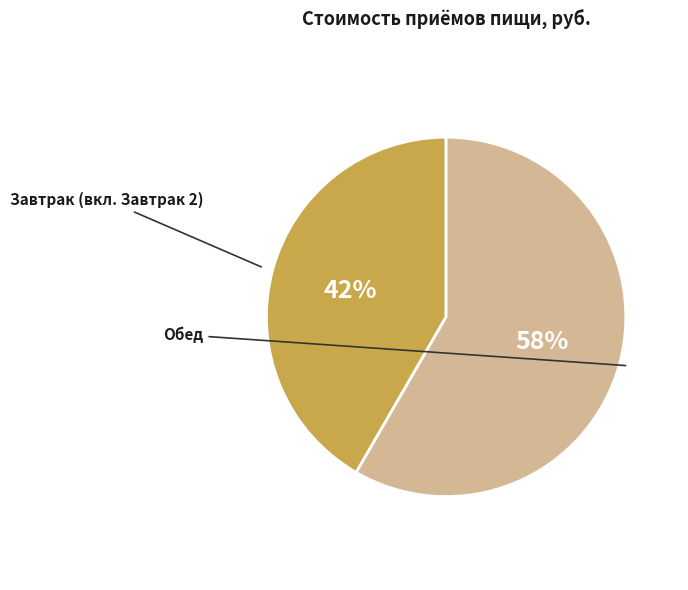

Is there a majority slice in this chart?

Yes